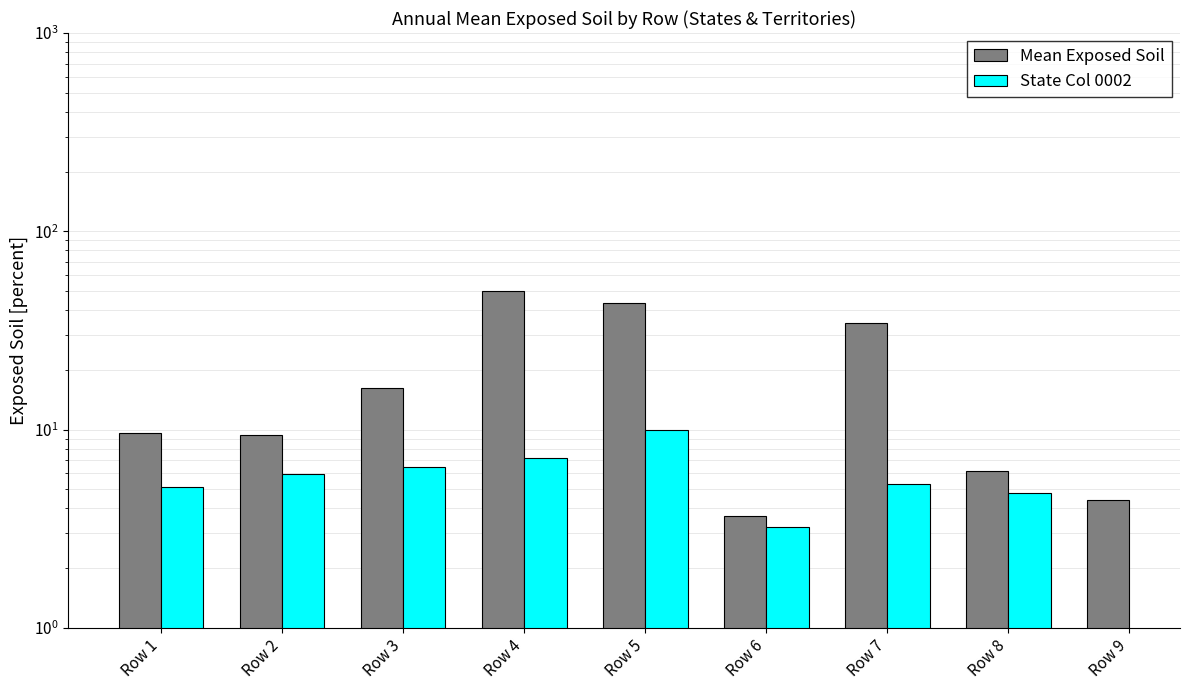

How many bars are there in total?

18